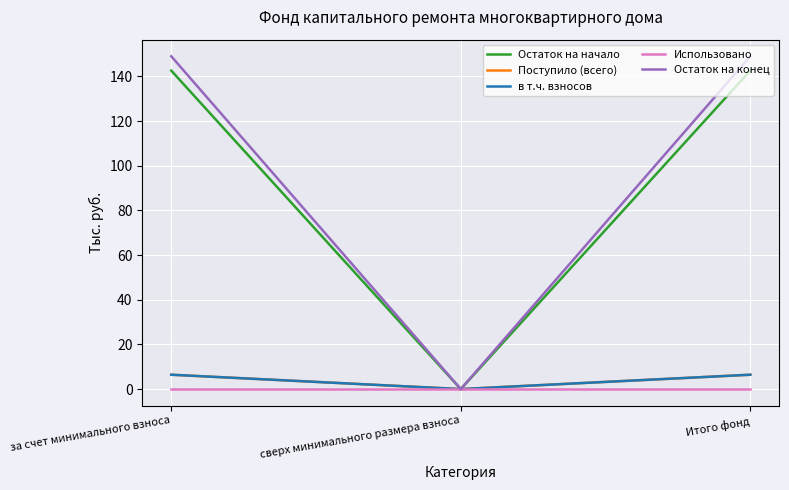

True or false: Поступило (всего) has a value of -2.6 at сверх минимального размера взноса.

False